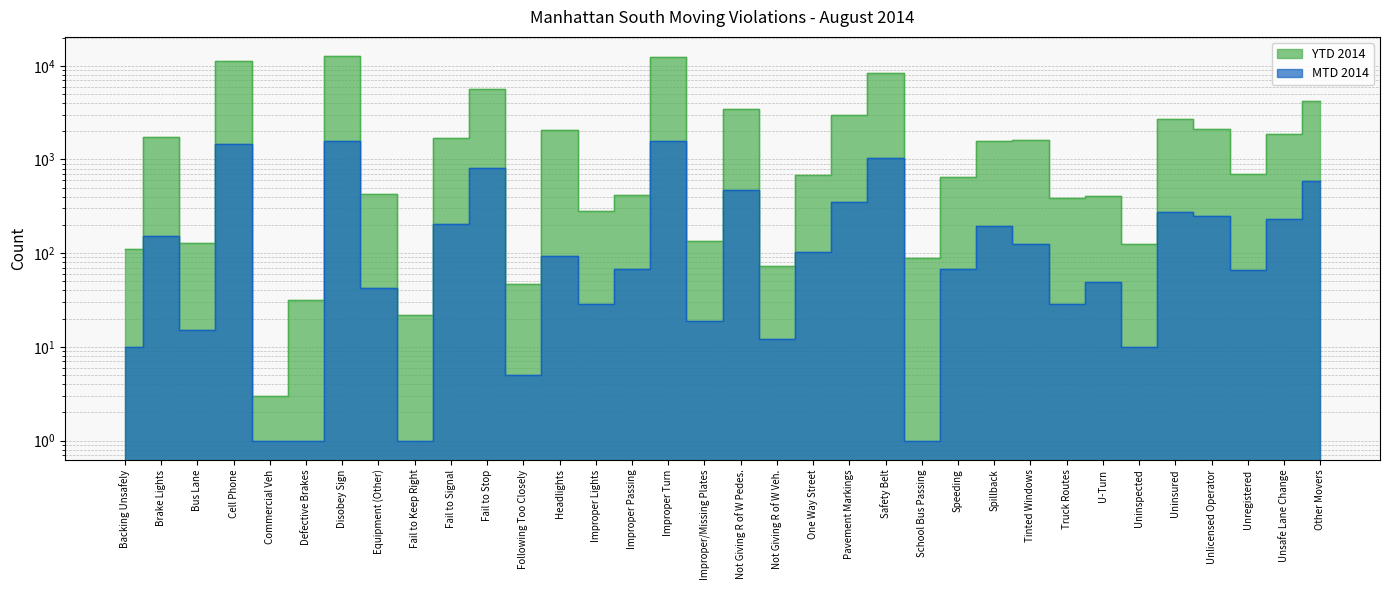

At which label is MTD 2014 closest to 794?

Fail to Stop